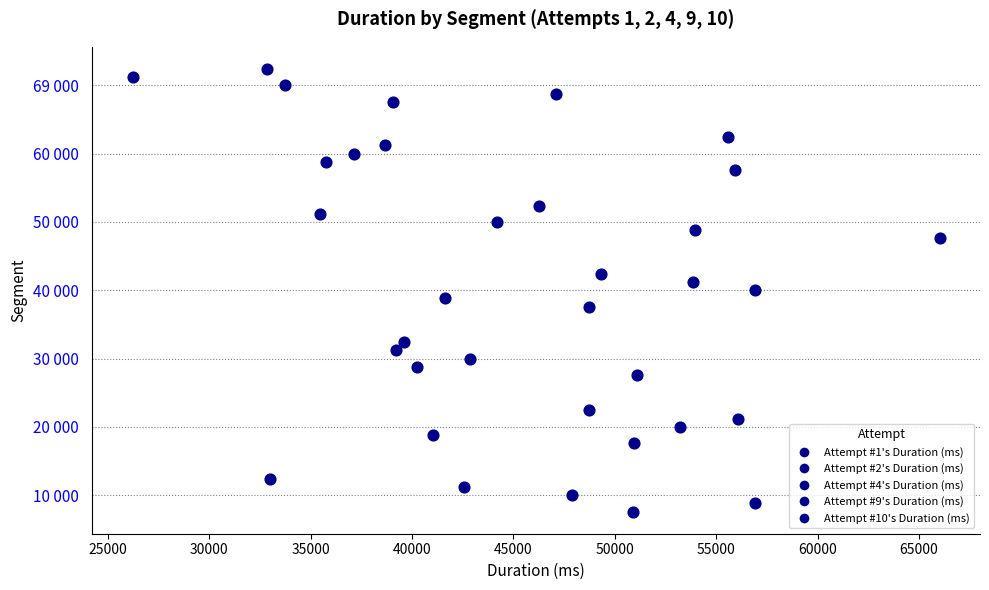

Which series reaches the maximum Y coordinate?

Attempt #10's Duration (ms)